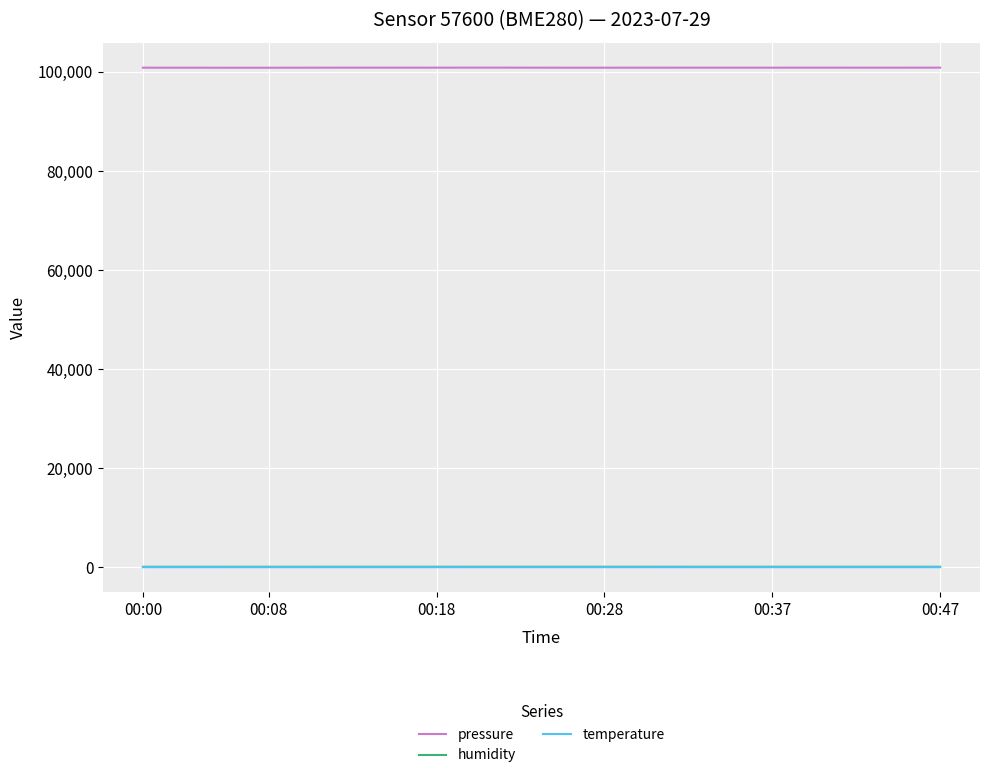

What is the minimum value for temperature?

16.0